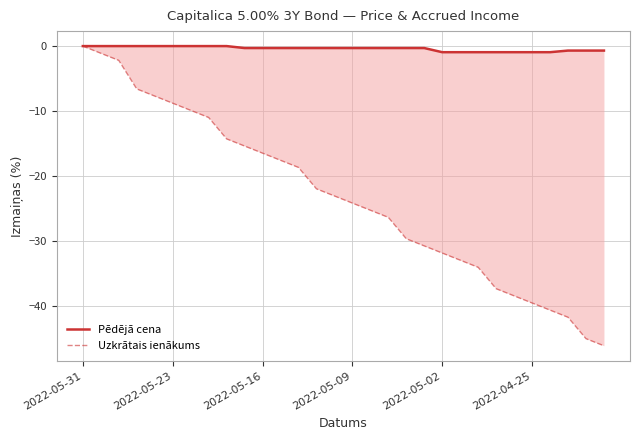

What is the sum of the Pēdējā cena values at 12 and 16?

-0.6